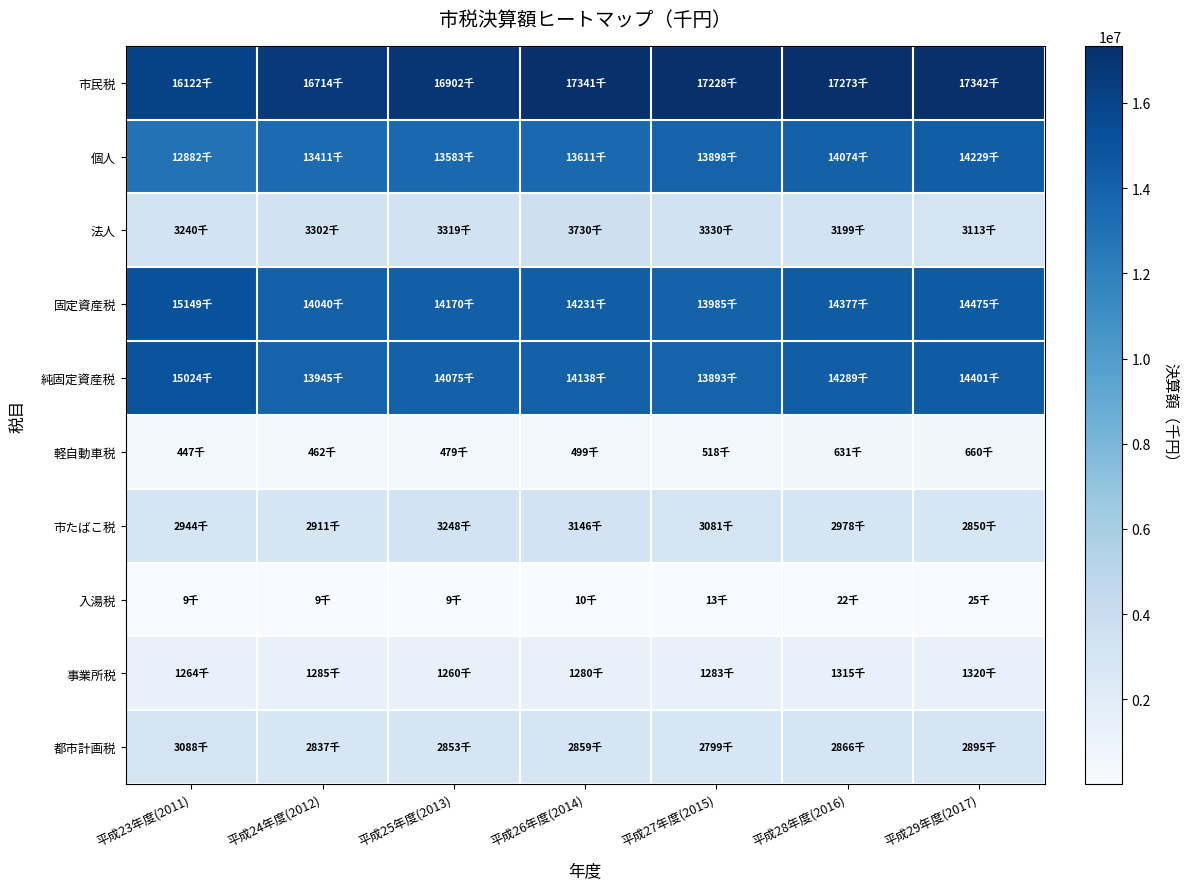

Reading right to left, extract all data points from this chart.

市民税: 平成29年度(2017)=17341584	平成28年度(2016)=17273159	平成27年度(2015)=17228423	平成26年度(2014)=17340860	平成25年度(2013)=16902401	平成24年度(2012)=16713787	平成23年度(2011)=16122264
個人: 平成29年度(2017)=14228788	平成28年度(2016)=14074099	平成27年度(2015)=13898496	平成26年度(2014)=13610552	平成25年度(2013)=13583476	平成24年度(2012)=13411434	平成23年度(2011)=12881957
法人: 平成29年度(2017)=3112796	平成28年度(2016)=3199060	平成27年度(2015)=3329927	平成26年度(2014)=3730308	平成25年度(2013)=3318925	平成24年度(2012)=3302353	平成23年度(2011)=3240307
固定資産税: 平成29年度(2017)=14475392	平成28年度(2016)=14377064	平成27年度(2015)=13984948	平成26年度(2014)=14231007	平成25年度(2013)=14170123	平成24年度(2012)=14039839	平成23年度(2011)=15148625
純固定資産税: 平成29年度(2017)=14400979	平成28年度(2016)=14288791	平成27年度(2015)=13893333	平成26年度(2014)=14138124	平成25年度(2013)=14075074	平成24年度(2012)=13944689	平成23年度(2011)=15024097
軽自動車税: 平成29年度(2017)=660143	平成28年度(2016)=630713	平成27年度(2015)=518074	平成26年度(2014)=498549	平成25年度(2013)=478610	平成24年度(2012)=462454	平成23年度(2011)=447208
市たばこ税: 平成29年度(2017)=2850113	平成28年度(2016)=2977616	平成27年度(2015)=3081043	平成26年度(2014)=3145887	平成25年度(2013)=3248083	平成24年度(2012)=2911293	平成23年度(2011)=2943677
入湯税: 平成29年度(2017)=25451	平成28年度(2016)=22324	平成27年度(2015)=12899	平成26年度(2014)=9681	平成25年度(2013)=9405	平成24年度(2012)=8901	平成23年度(2011)=8970
事業所税: 平成29年度(2017)=1320448	平成28年度(2016)=1314657	平成27年度(2015)=1282907	平成26年度(2014)=1280229	平成25年度(2013)=1260478	平成24年度(2012)=1284721	平成23年度(2011)=1263536
都市計画税: 平成29年度(2017)=2895243	平成28年度(2016)=2866162	平成27年度(2015)=2799231	平成26年度(2014)=2858963	平成25年度(2013)=2853214	平成24年度(2012)=2836779	平成23年度(2011)=3087986